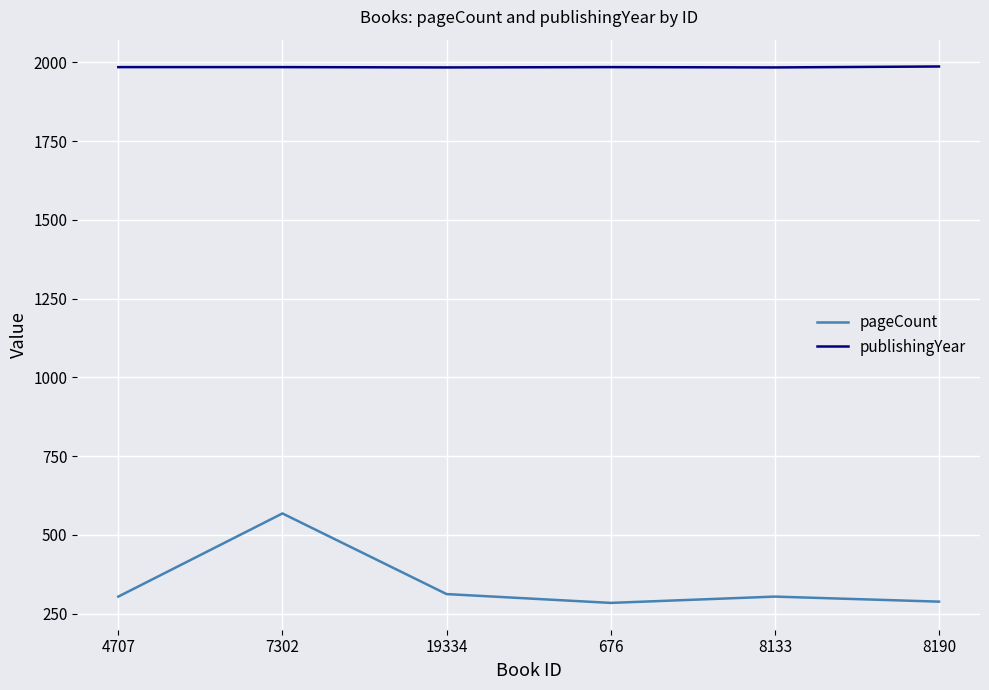

What is the difference between the maximum and minimum values in the publishingYear series?

3